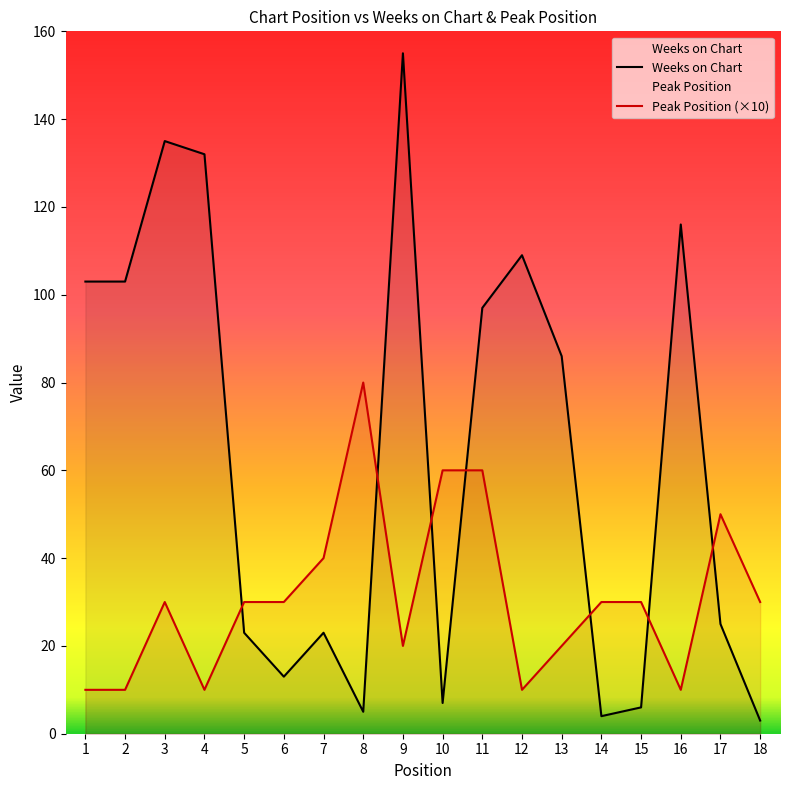

At which label is Weeks on Chart closest to 79?

13